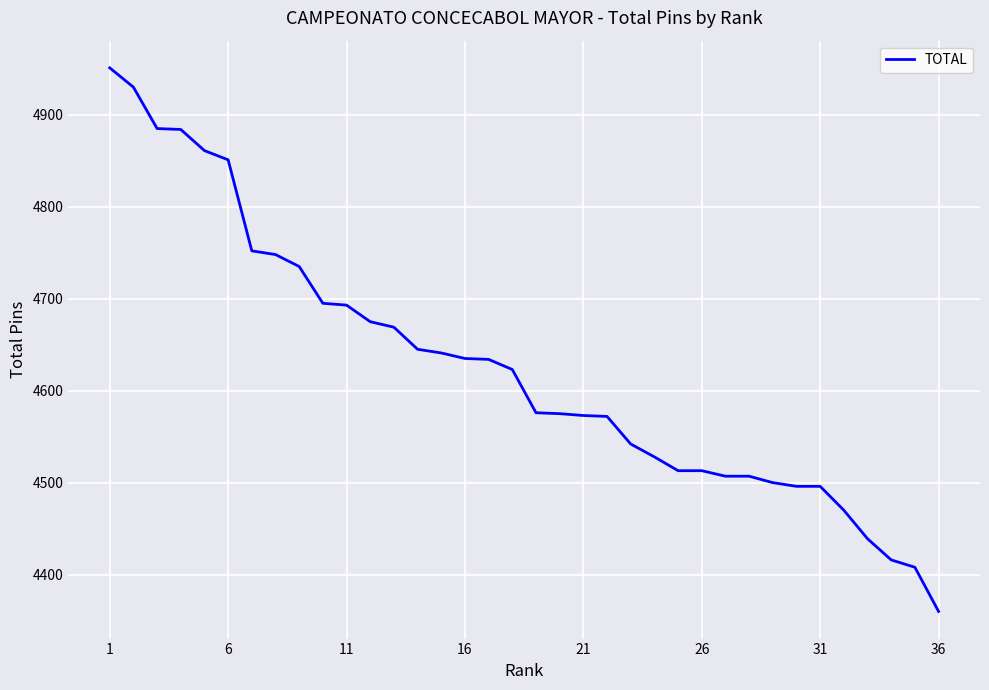

What is the smallest value displayed?

4360